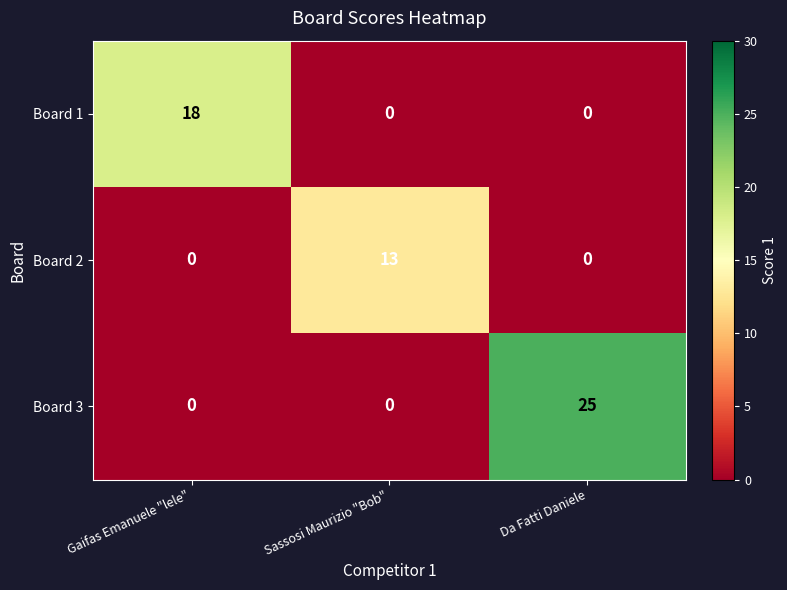

Count the Board 2 values in the range 0 to 13.

3